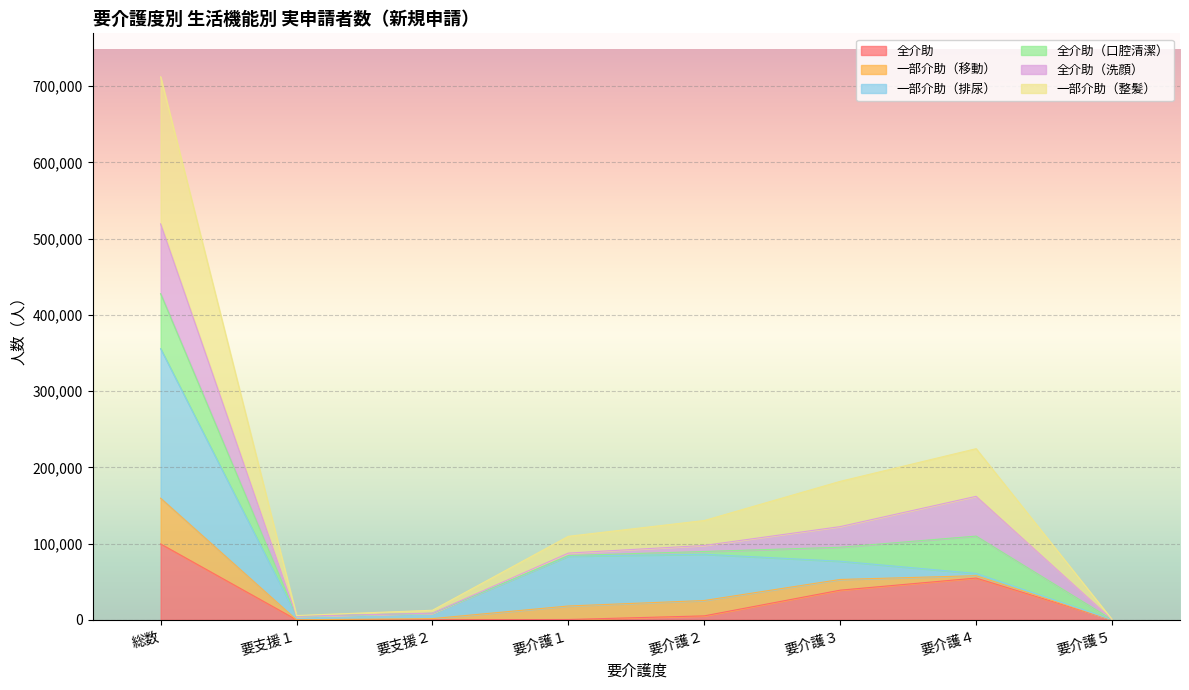

What are all the series names shown in the legend?

全介助, 一部介助（移動）, 一部介助（排尿）, 全介助（口腔清潔）, 全介助（洗顔）, 一部介助（整髪）